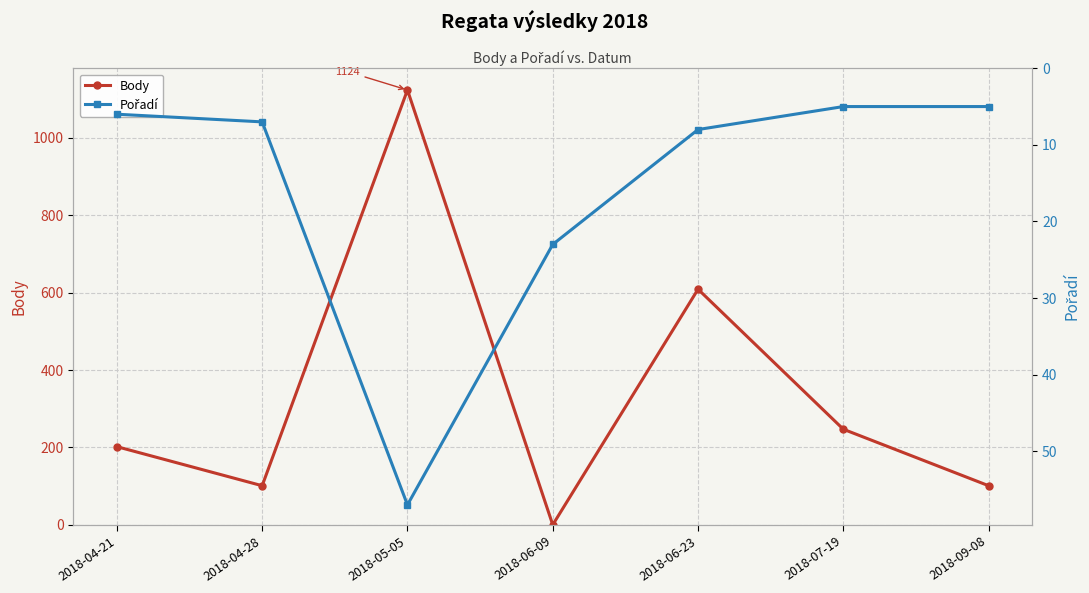

Is this an area chart (filled region under the line)?

No